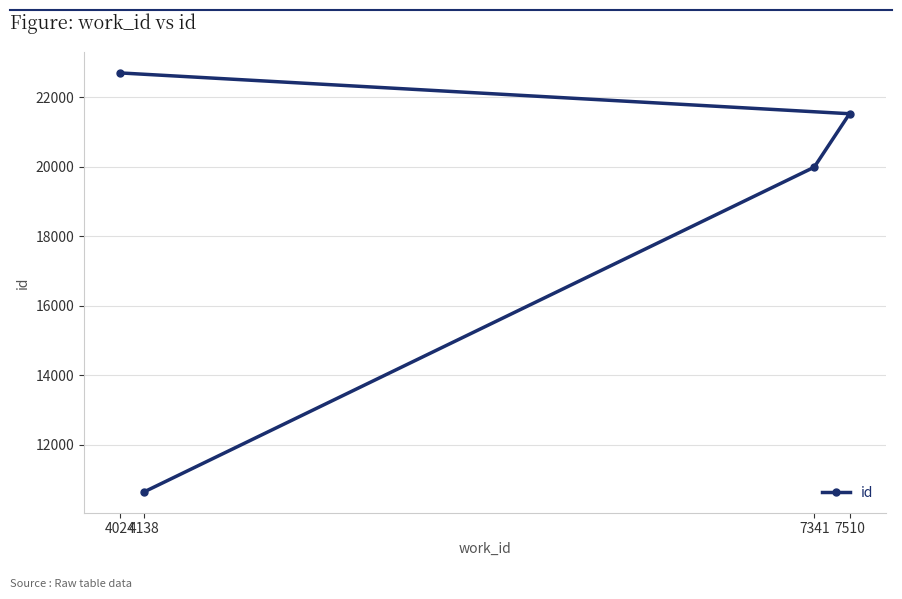

What is the value of the 2nd point from the left?

10640